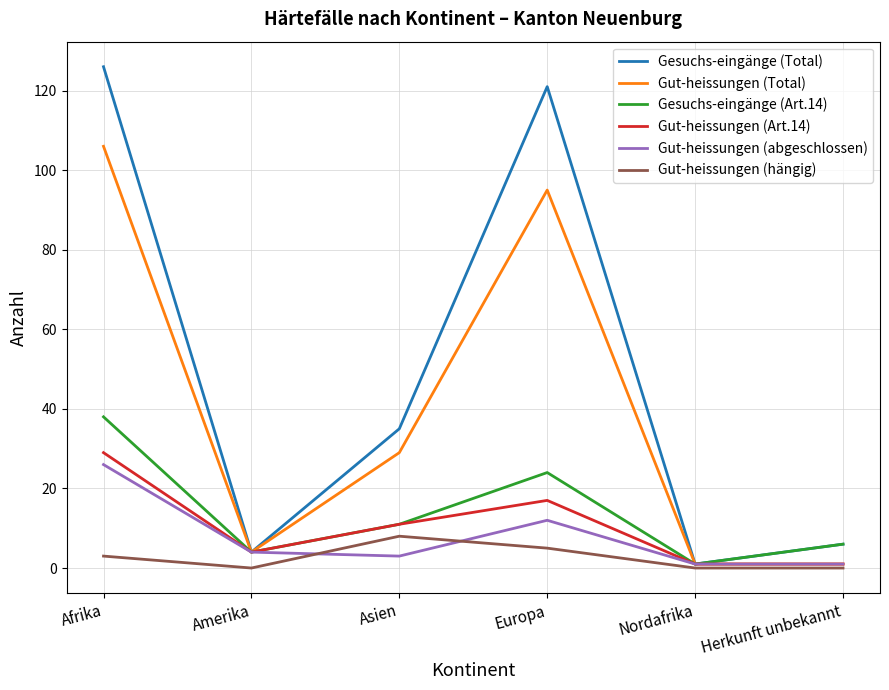

Where is the first local maximum for Gesuchs-eingänge (Art.14)?

Europa